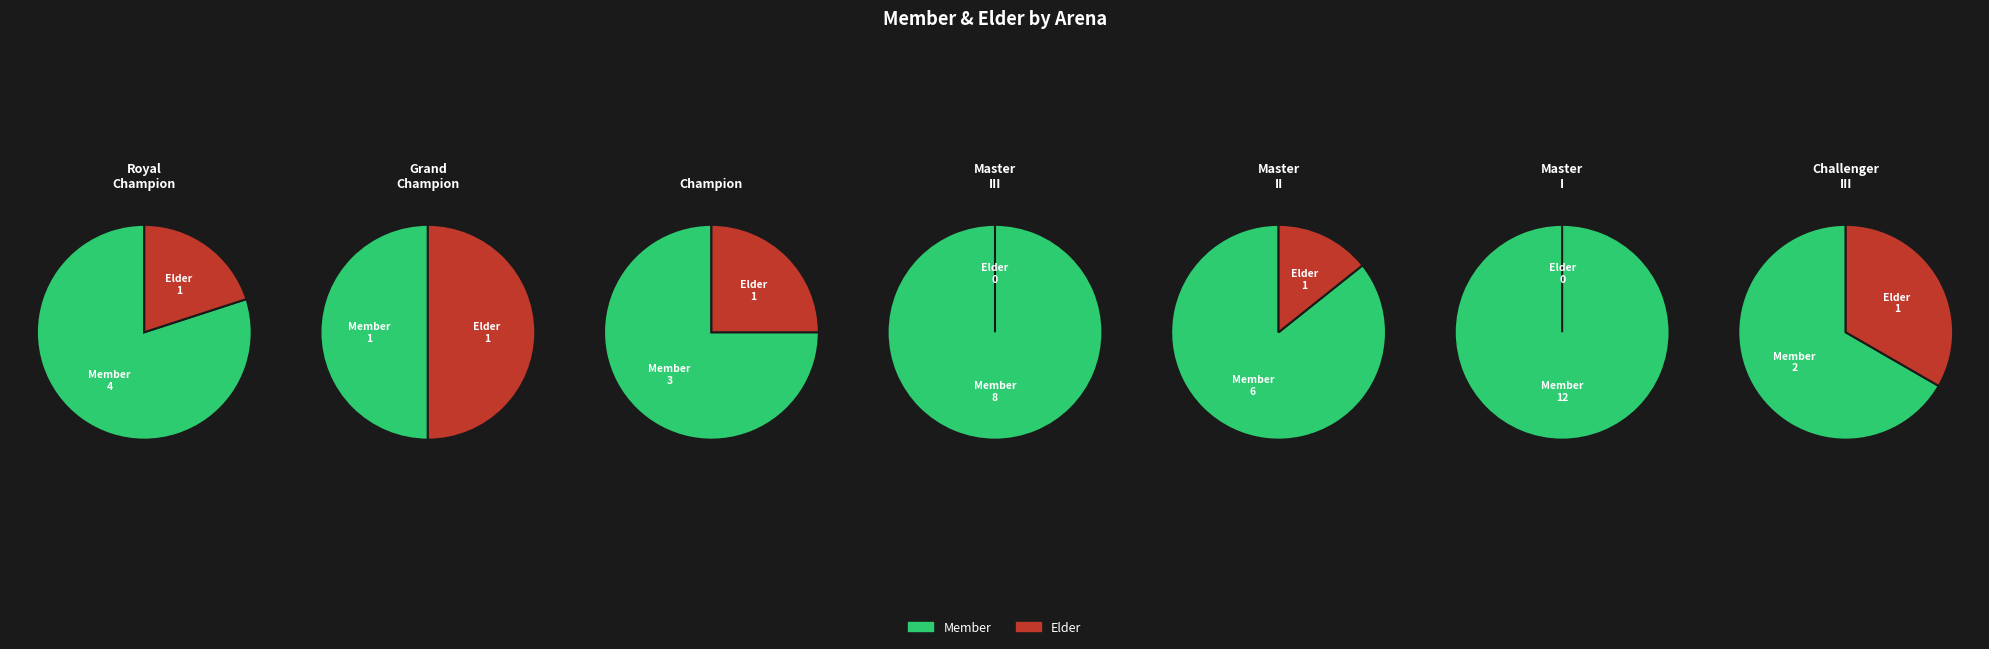

Is the sum of Master I and Master III greater than half?

No